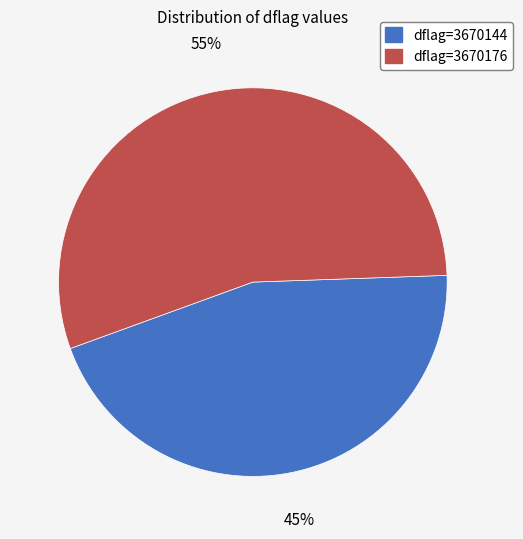

To the nearest percent, what is the average slice percentage?

50%